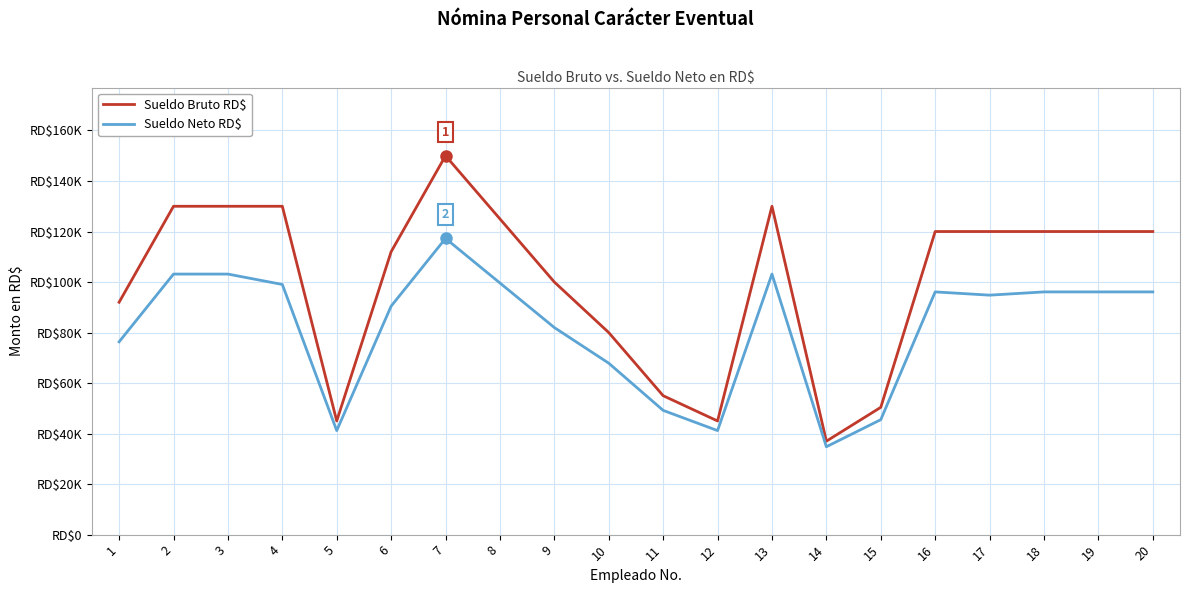

True or false: Sueldo Neto RD$ and Sueldo Bruto RD$ cross at least once.

False